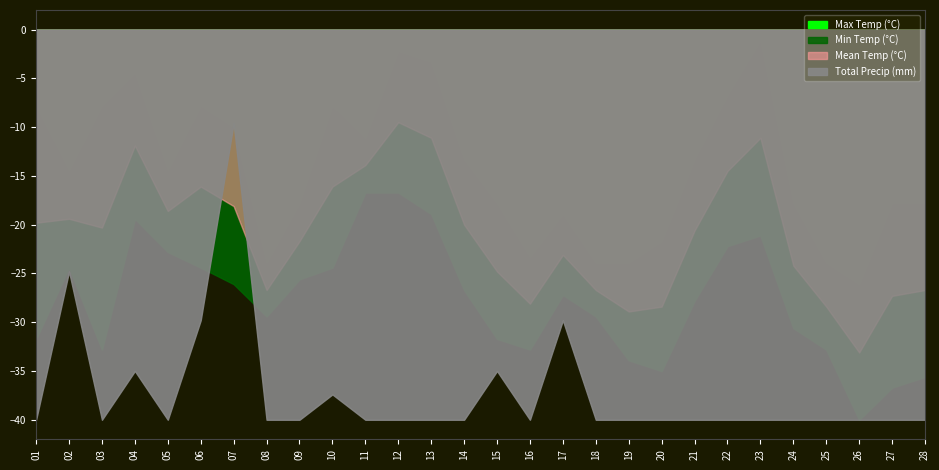

What is the difference between the maximum and minimum values in the Max Temp (°C) series?

25.0